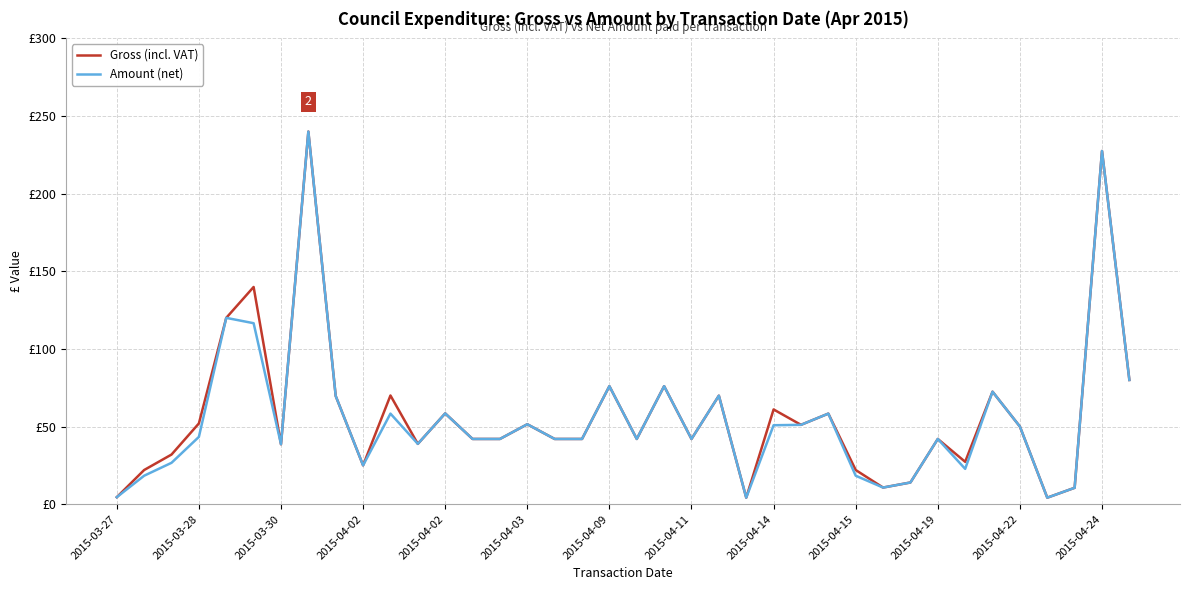

Does the chart have visible grid lines?

Yes